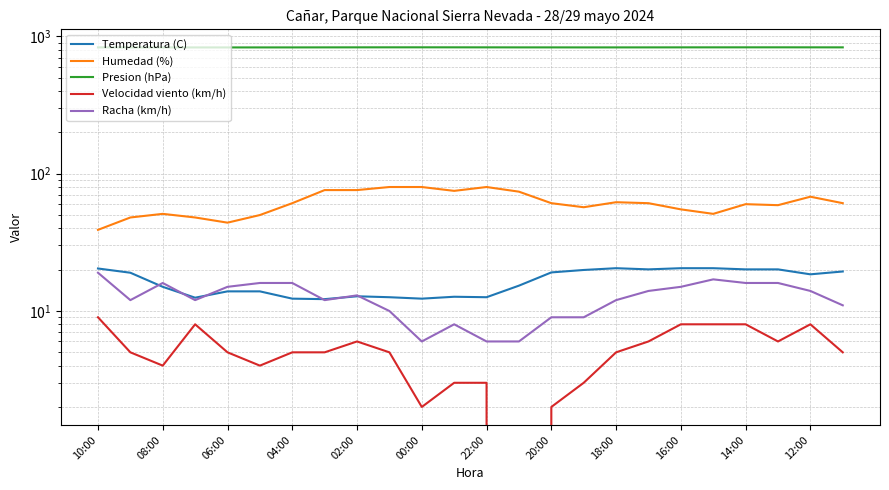

What are all the series names shown in the legend?

Temperatura (C), Humedad (%), Presion (hPa), Velocidad viento (km/h), Racha (km/h)